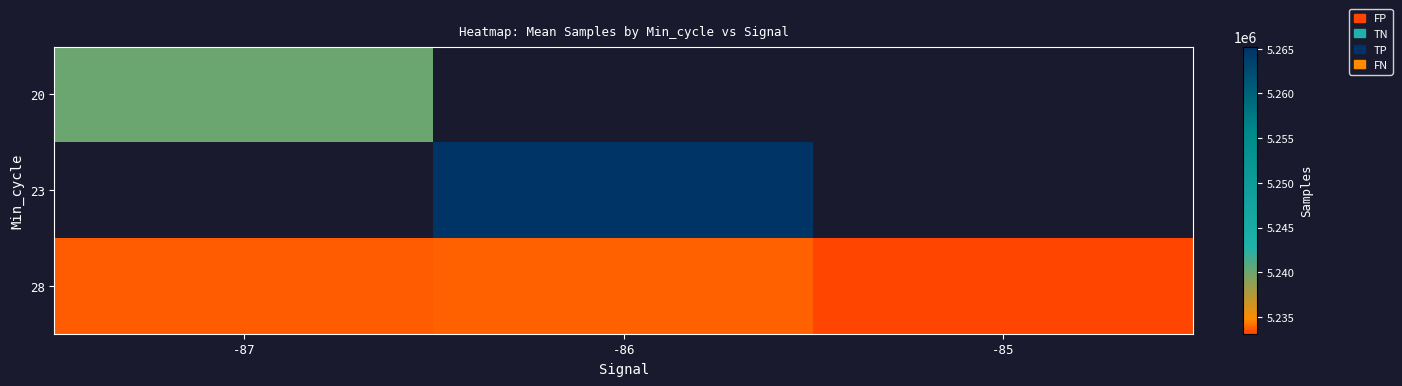

Which has a higher value, -87 or -86?

-86